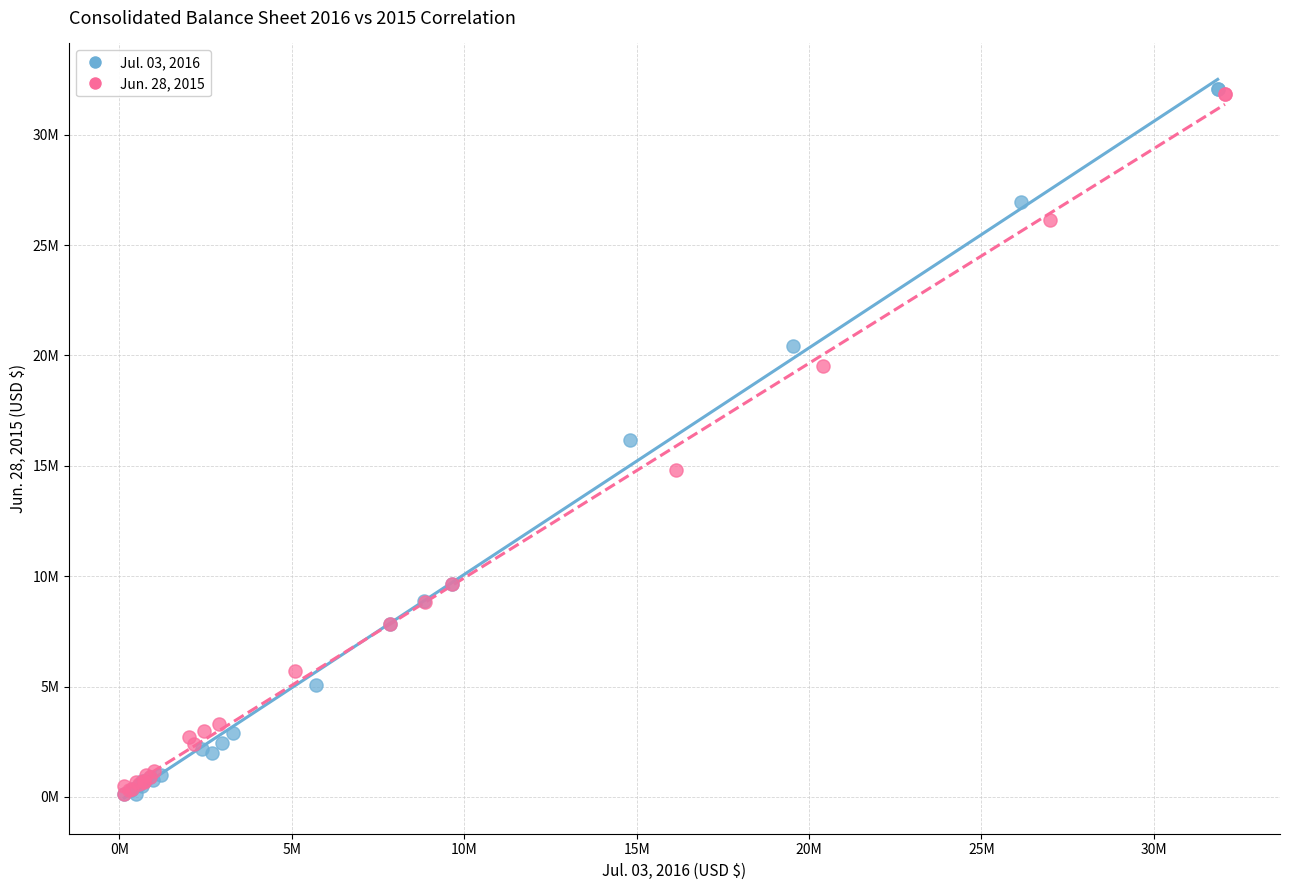

What are all the series names shown in the legend?

Jul. 03, 2016, Jun. 28, 2015